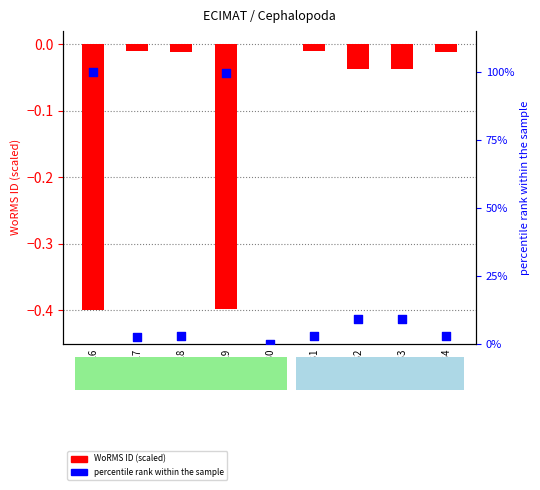

At which category is the sum across all series the highest?

EMR126